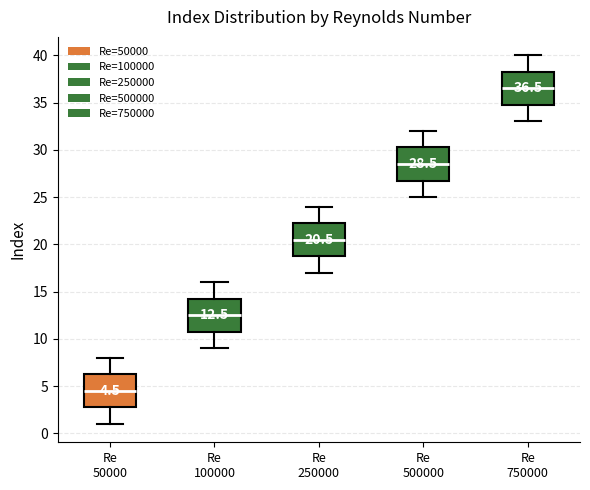

Which box has the lowest median line?

Re 50000